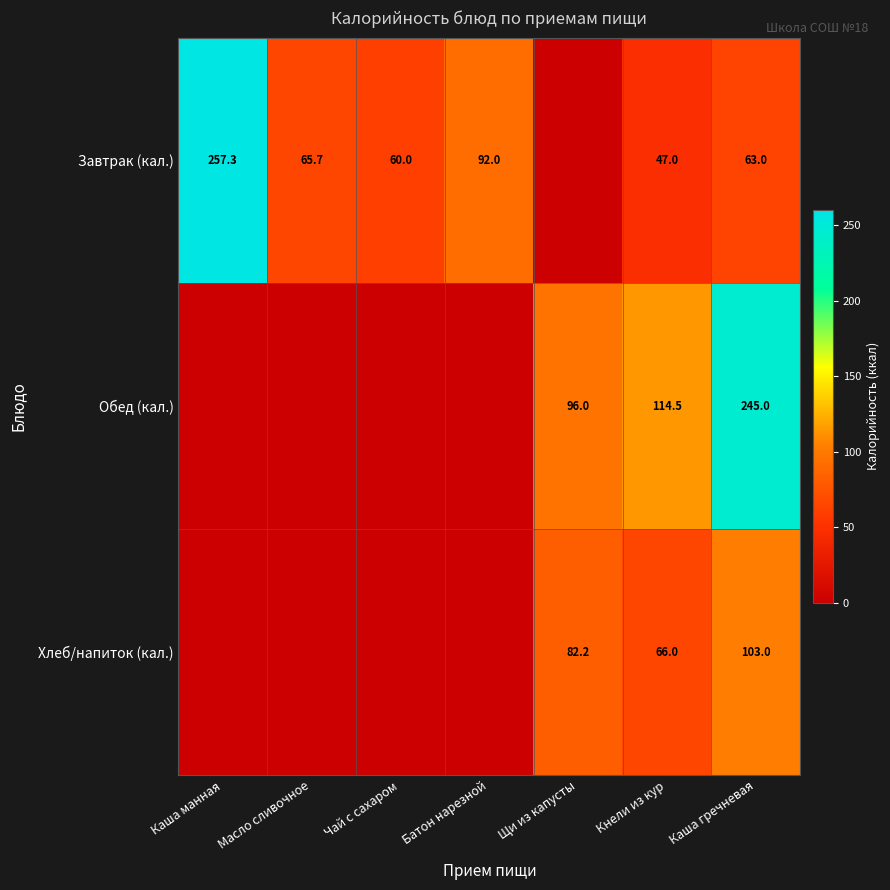

What is the difference between the highest and lowest values at Каша гречневая?

182.0